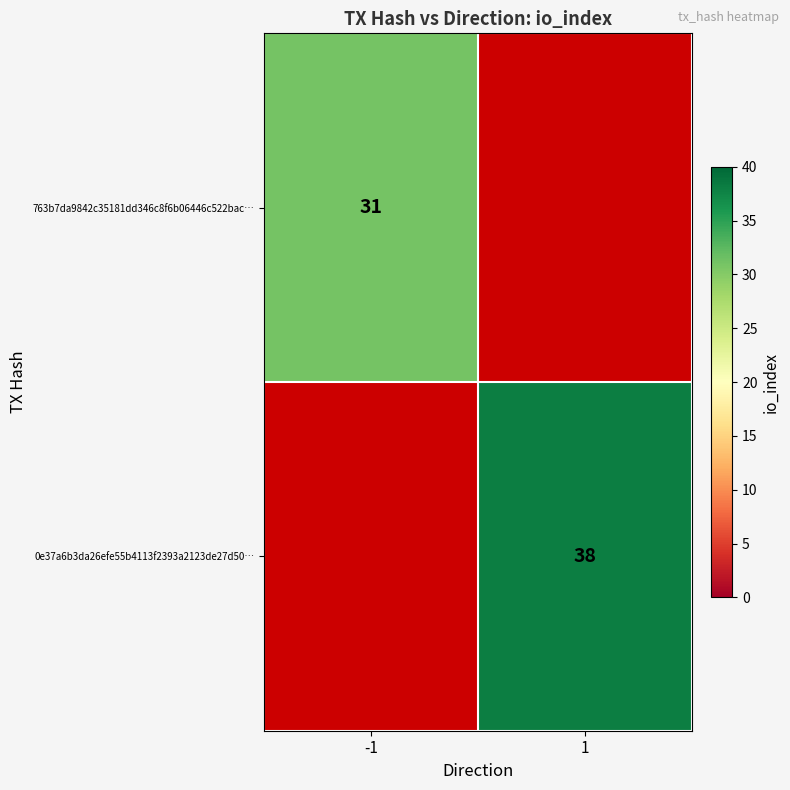

Is it true that 0e37a6b3da26efe55b4113f2393a2123de27d50… equals 15 at 1?

False